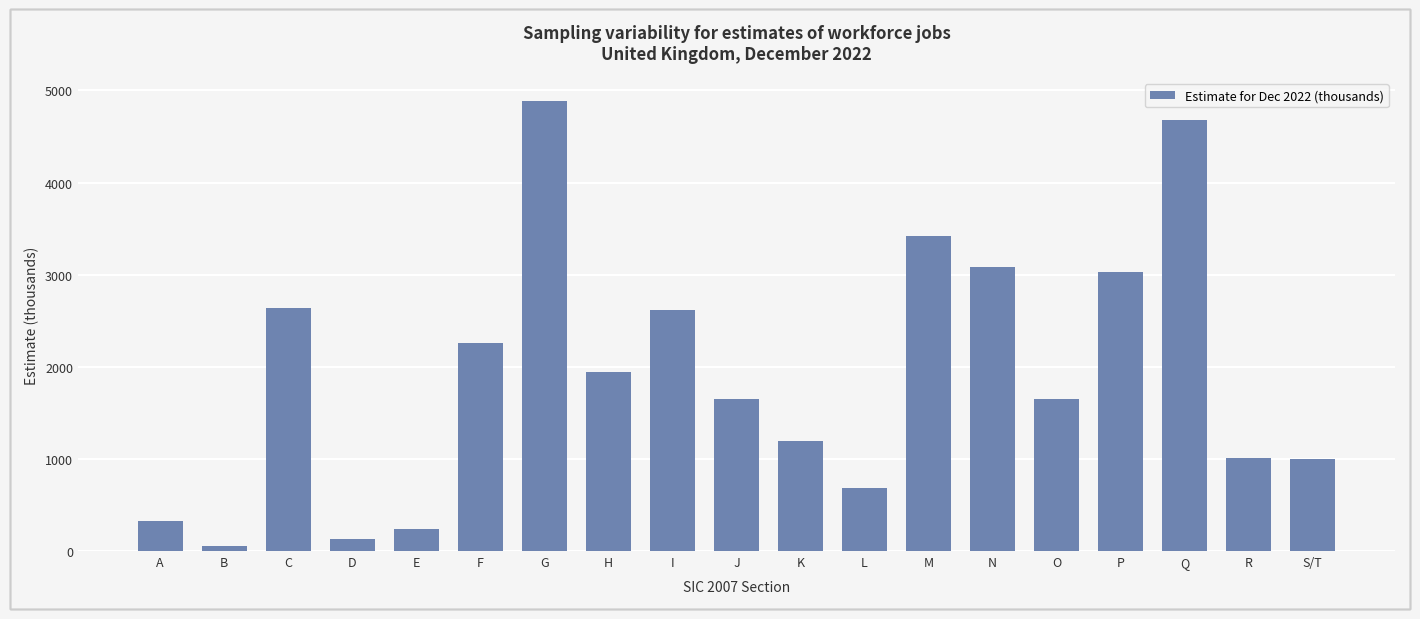

True or false: the data shows 3417 at M.

True